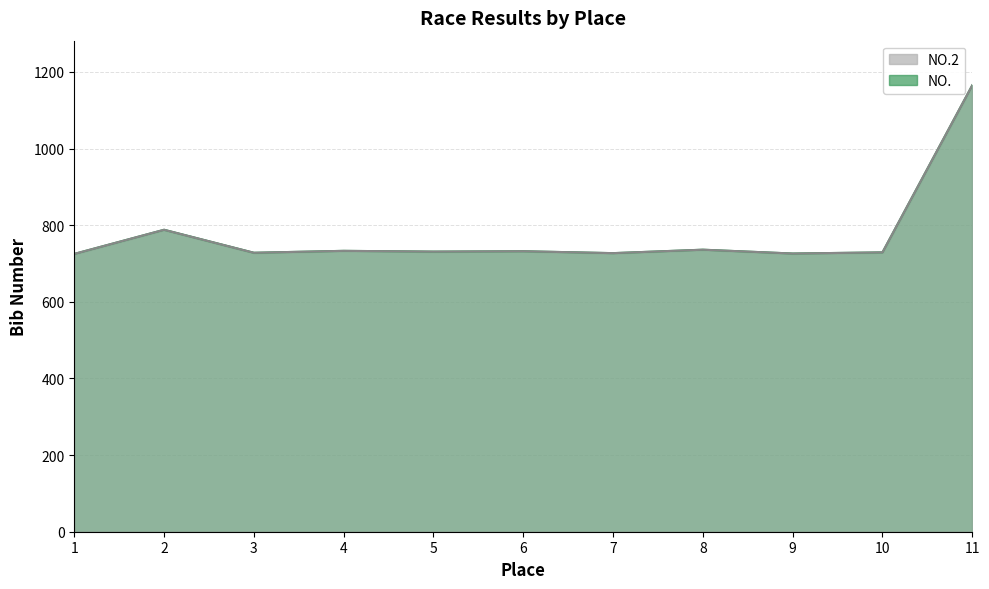

Which series changed the most between 8 and 10?

NO.